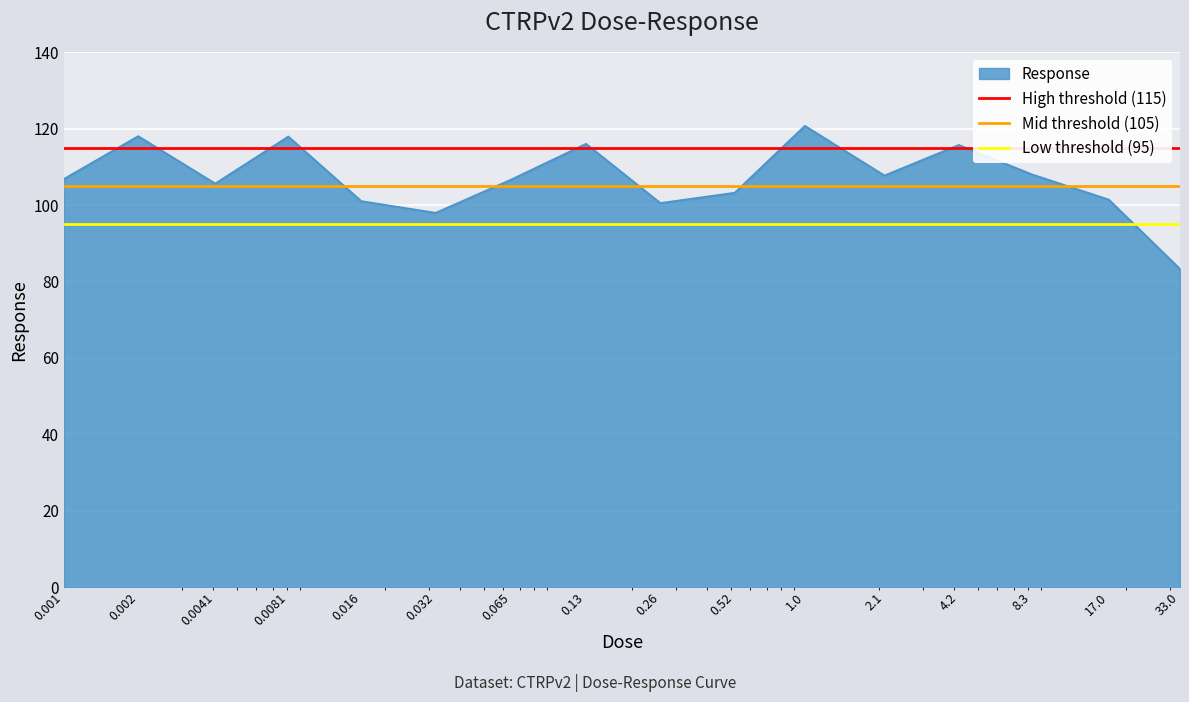

What is the lowest value of the Response series?

83.3